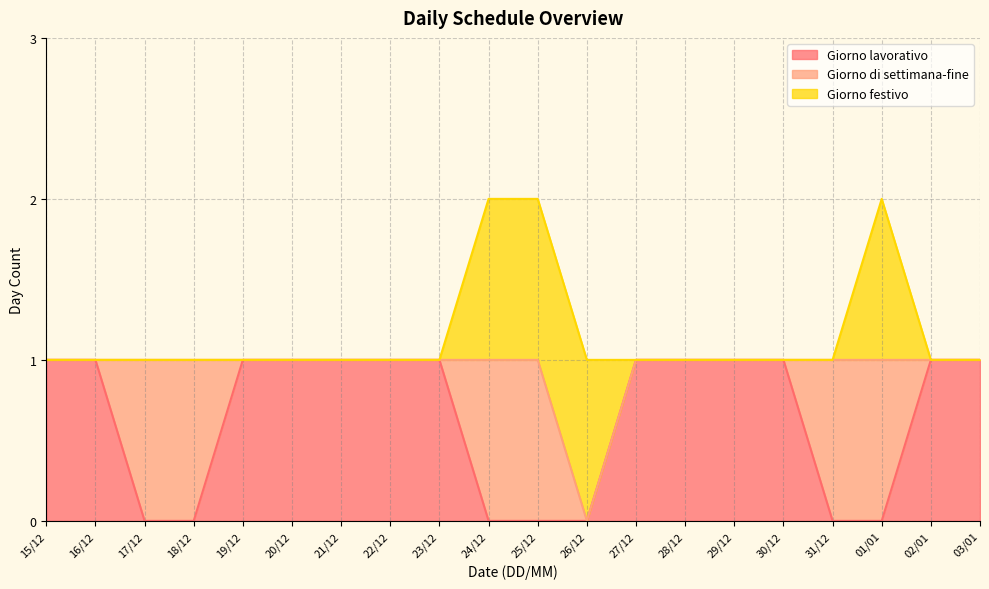

Rank the categories by Giorno festivo value from lowest to highest.

15/12, 16/12, 17/12, 18/12, 19/12, 20/12, 21/12, 22/12, 23/12, 27/12, 28/12, 29/12, 30/12, 31/12, 02/01, 03/01, 24/12, 25/12, 26/12, 01/01